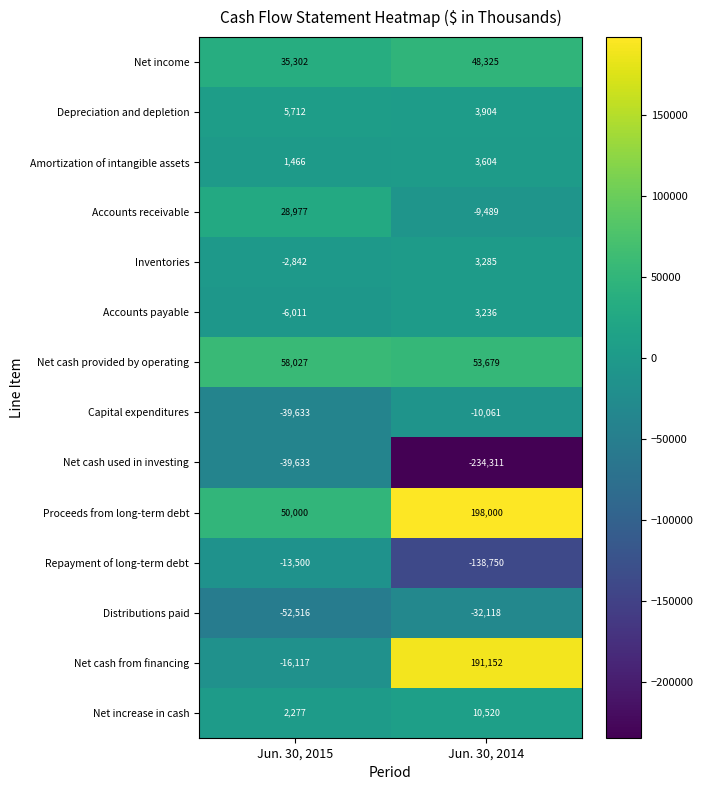

Which series has the largest range (max minus min)?

Net cash from financing